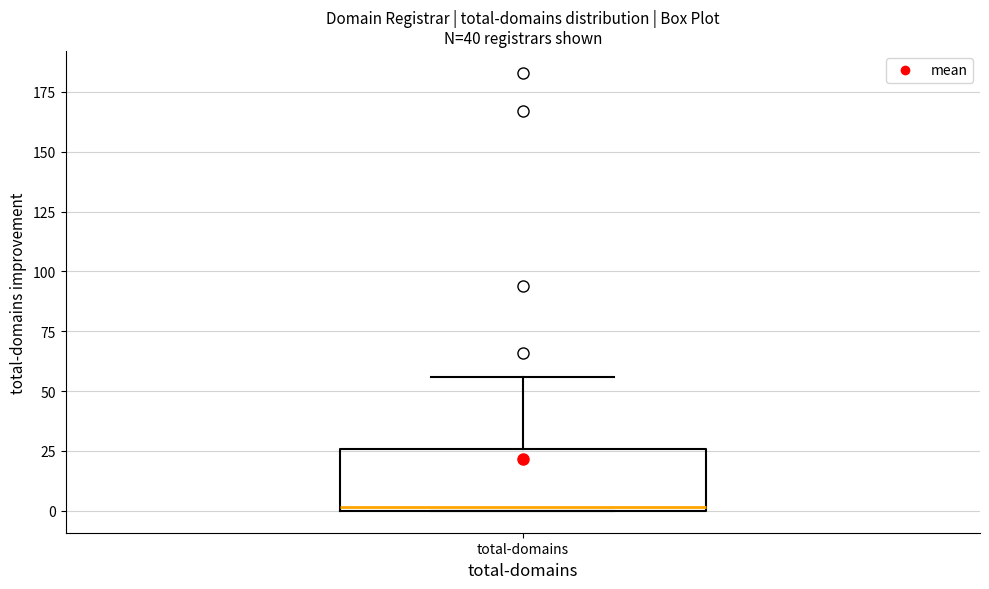

Transcribe this box plot: give where the median line is, the range the box spans, and where the two whiskers end, as read against the y-axis. The values are not printed on the chart, so give them approximately, as read against the axis.

median 0, box 0 to 25, whiskers 0 to 55